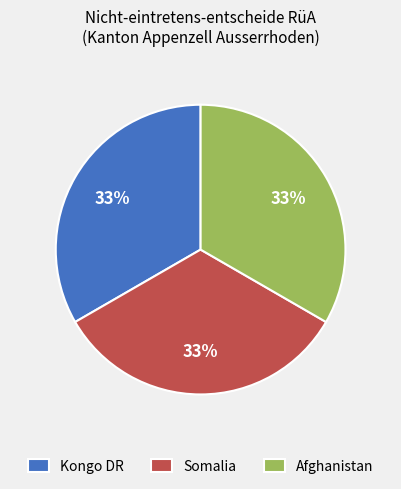

What is the ratio of the value at Kongo DR to the value at Afghanistan?

1.0